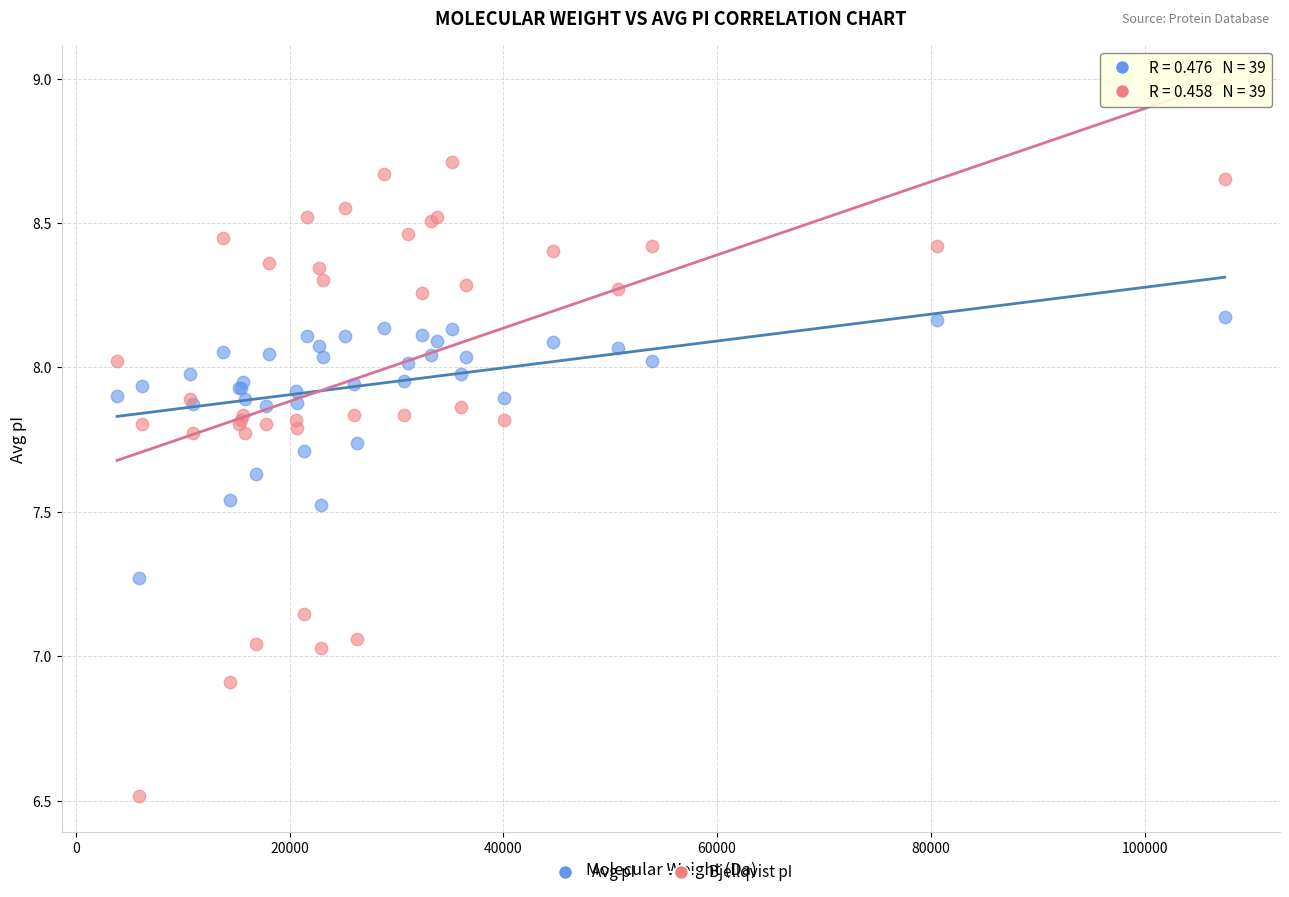

What is the X range (max minus min) for the scatter plot?

103626.9